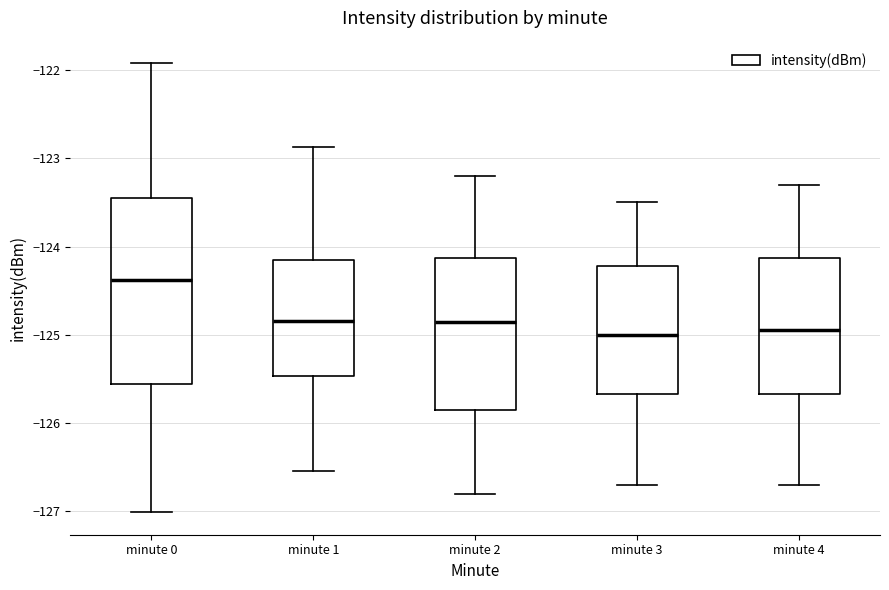

Where is the upper edge of the box for minute 1 on the y-axis? The values are not printed on the chart, so give them approximately, as read against the axis.

-124.2